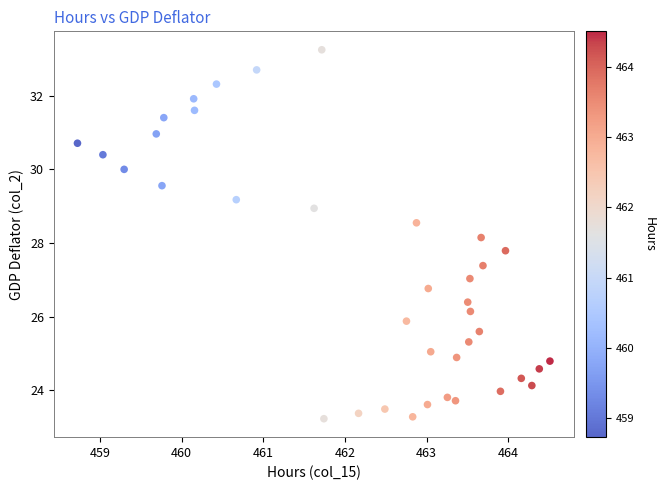

What is the range of Y values (max minus min)?

10.0